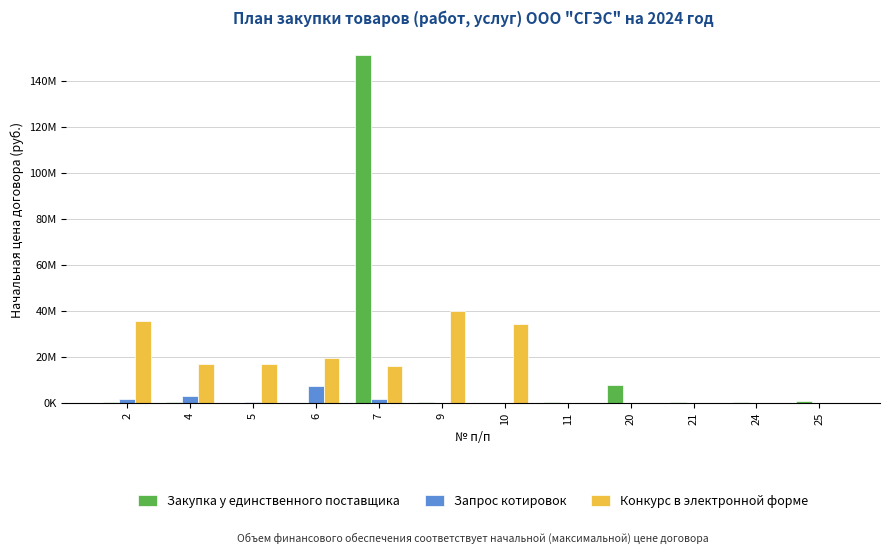

What is the maximum value shown in the chart?

151200000.0